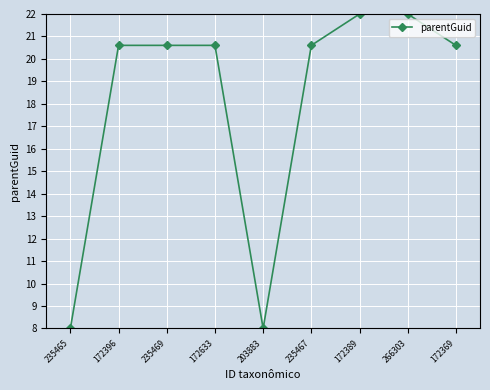

What is the sum of all values?

163.0